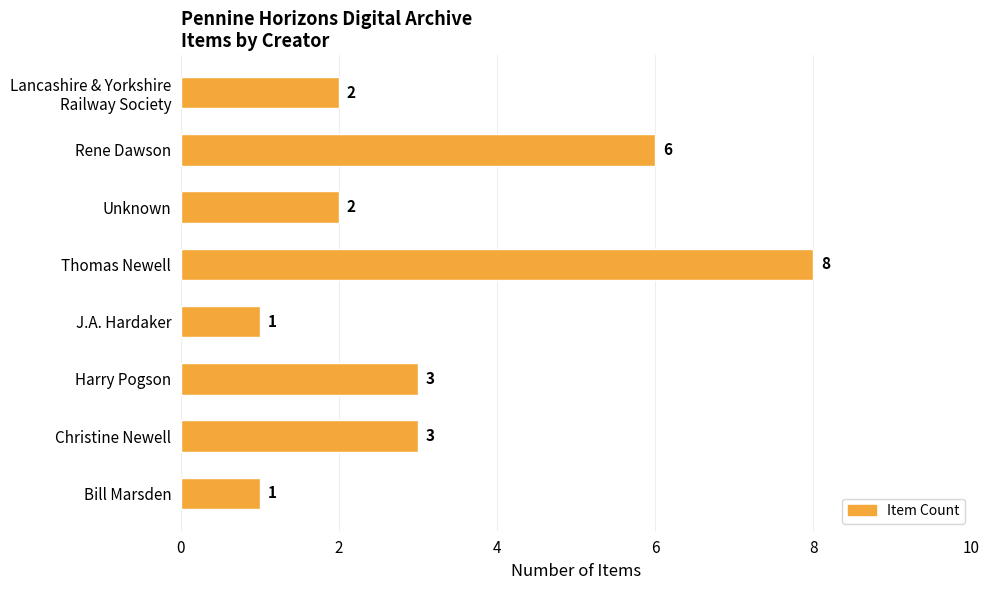

Reading bottom to top, list all the values displayed in this chart.

1	3	3	1	8	2	6	2